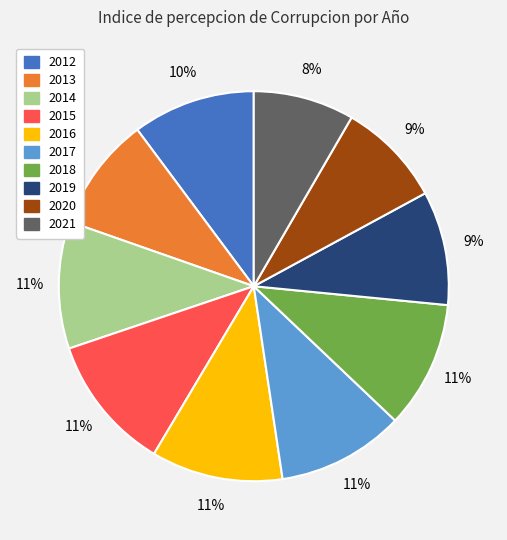

To the nearest percent, what is the difference between the largest and smallest slice percentages?

3%